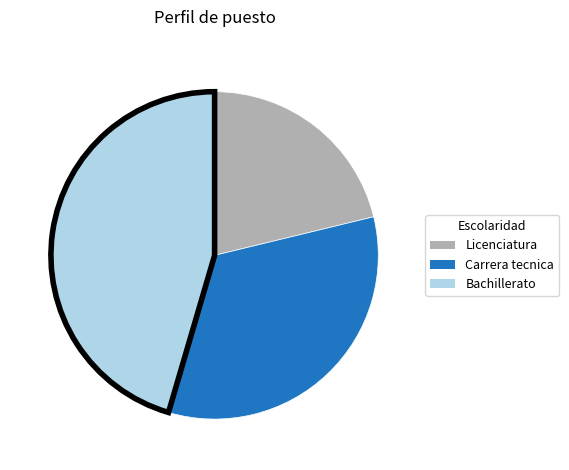

What is the largest slice in the pie chart?

Bachillerato